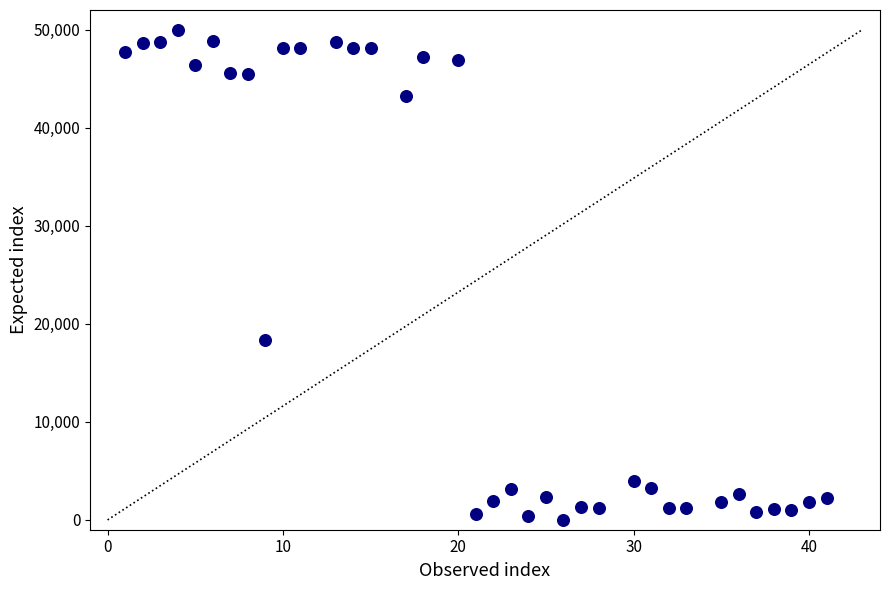

What Y value in the scatter plot is closest to 25000?

18344.8